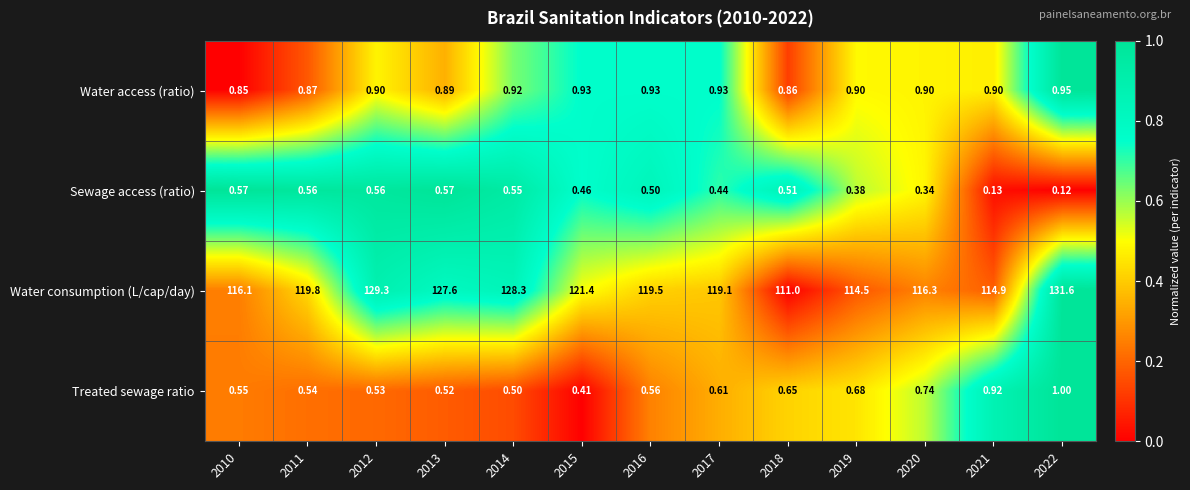

Which series has the largest total across all categories?

Water consumption (L/cap/day)